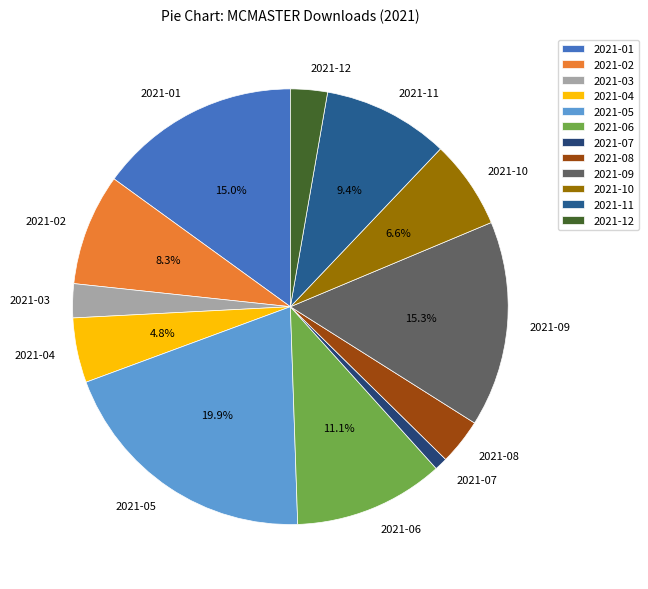

What percentage is the 2021-05 slice, to the nearest percent?

20%